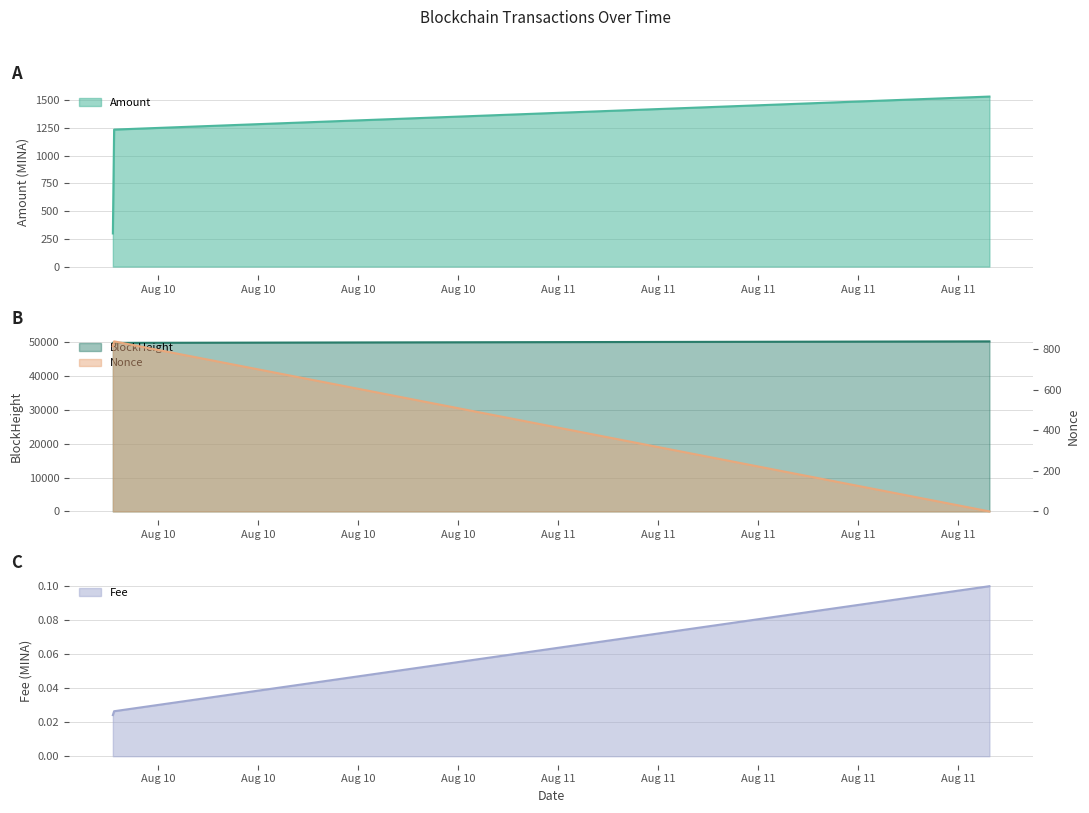

What position from the right is 2021-08-10 06:15:00?

2